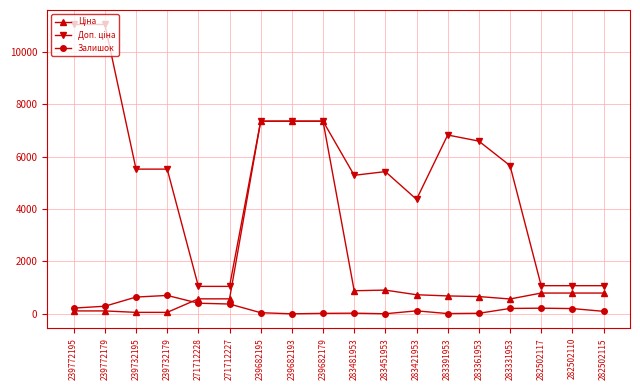

What is the maximum value shown in the chart?

11055.0